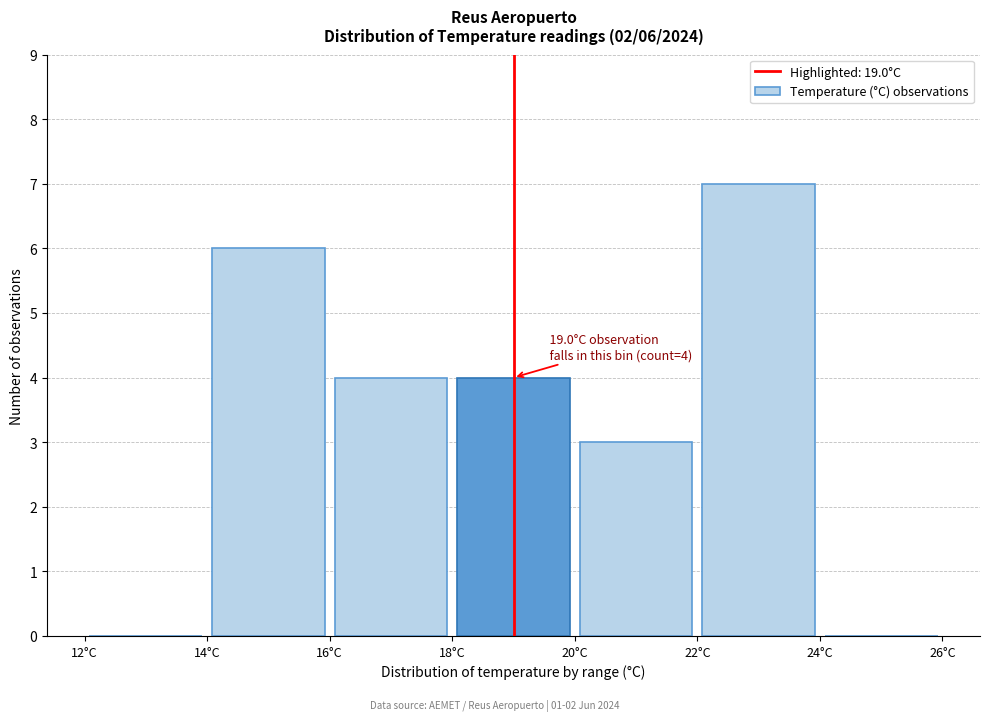

Over which range of the x-axis is the bar tallest?

22 to 24